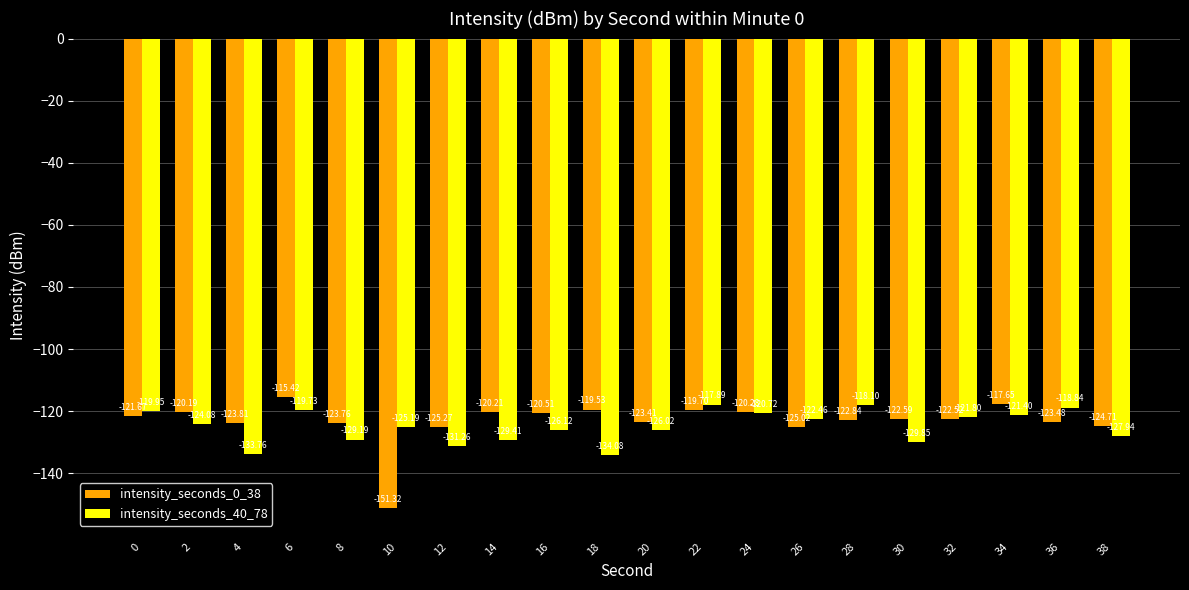

What is the value of the intensity_seconds_0_38 bar at the 5th from the left?

-123.8